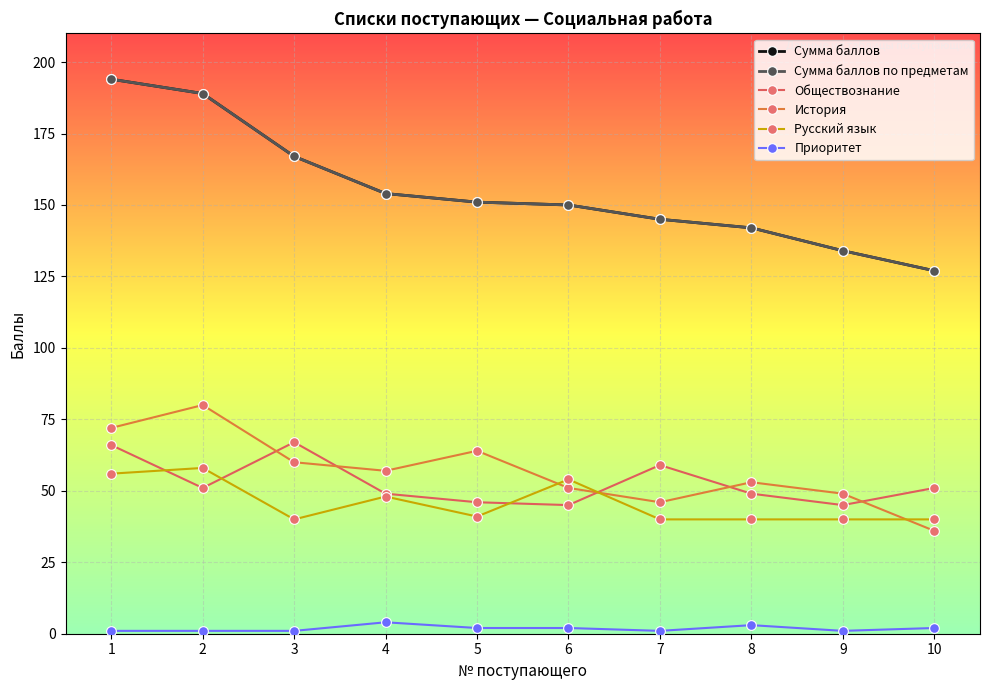

Is this an area chart (filled region under the line)?

No